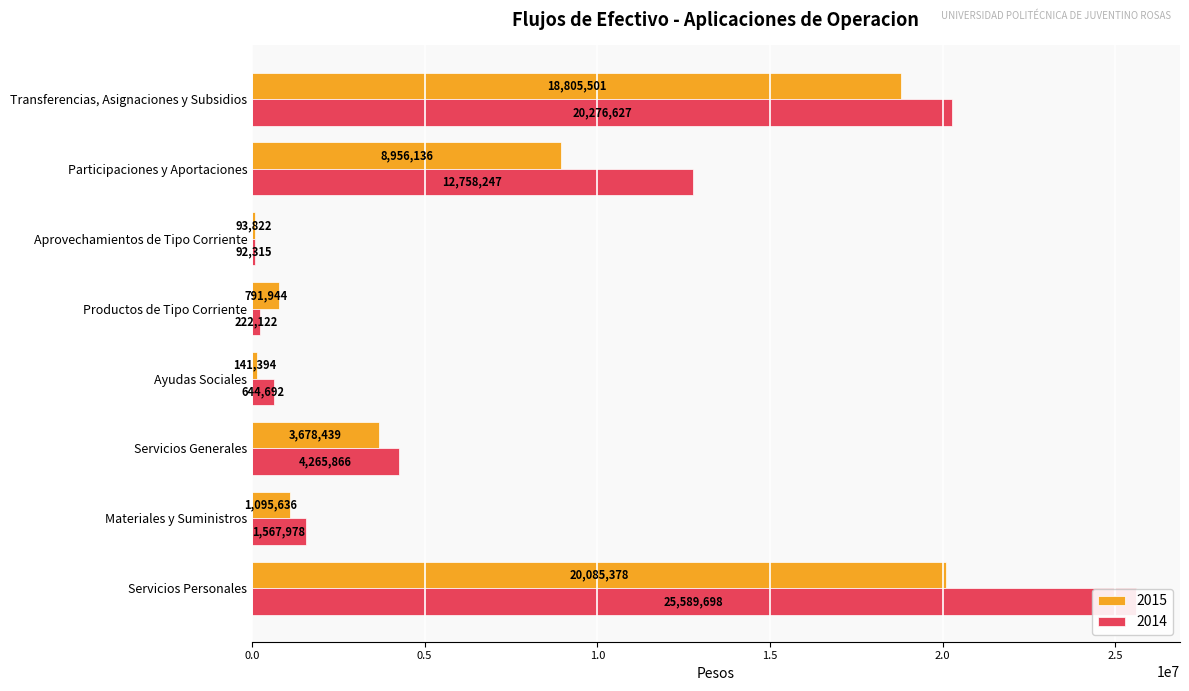

Which category has the highest value across all series?

Servicios Personales